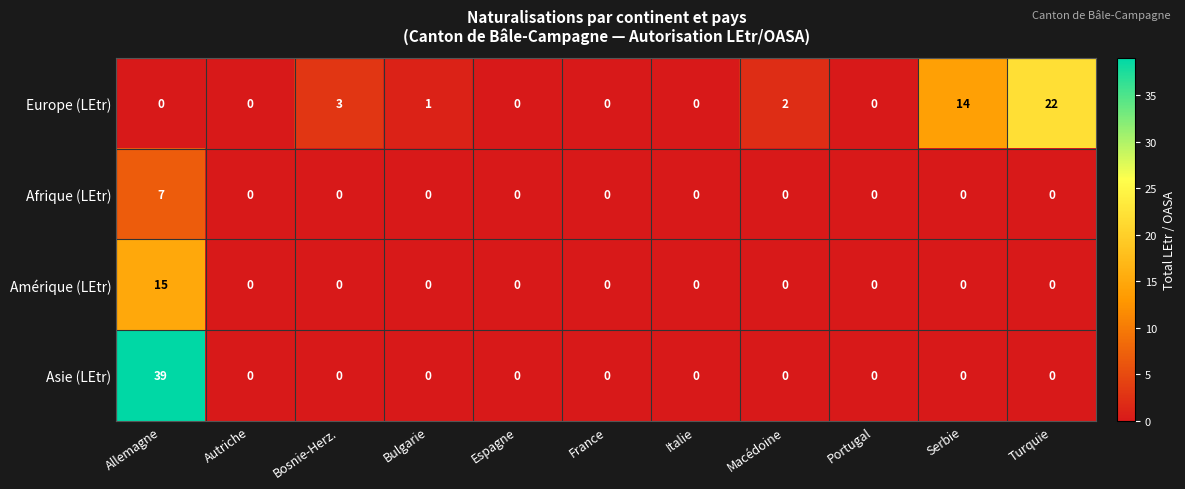

What is the average value of the Europe (LEtr) series?

4